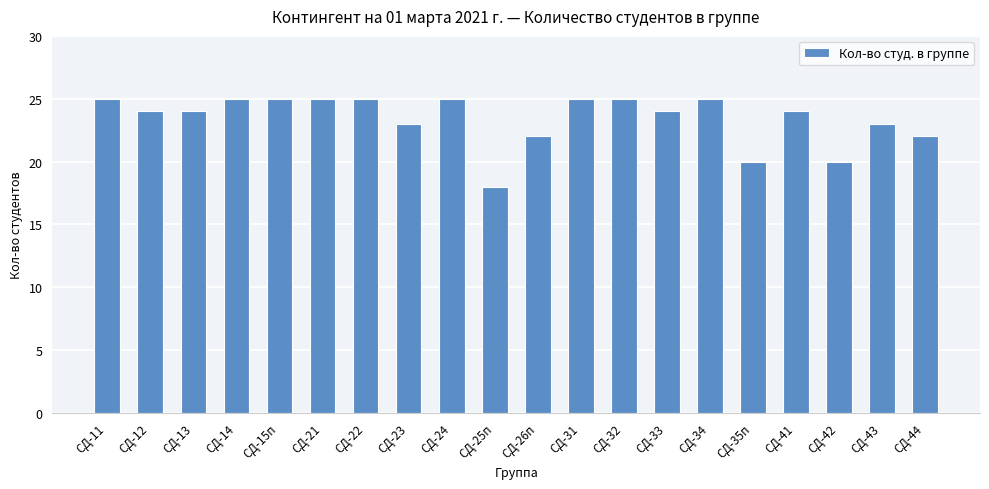

What is the difference between the values at СД-14 and СД-12?

1